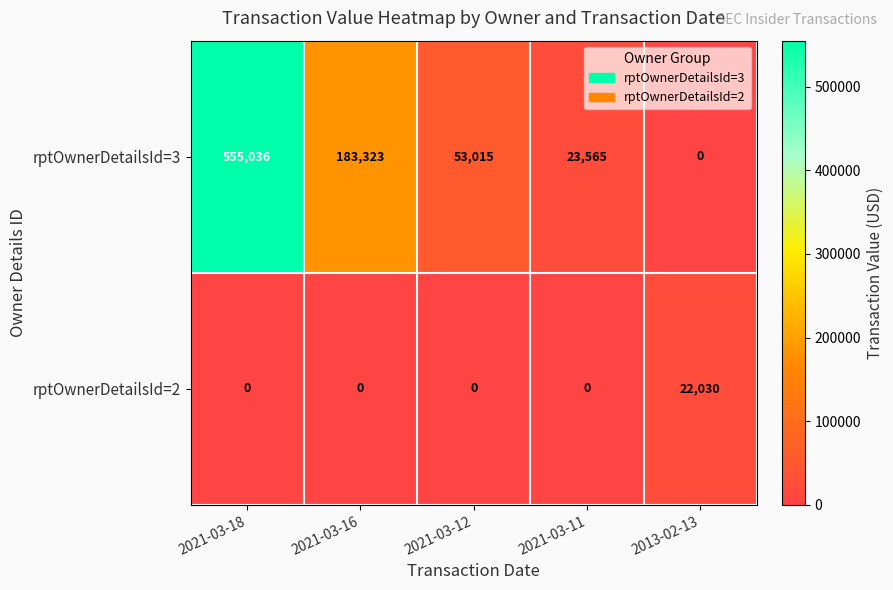

Which series changed the most between 2021-03-18 and 2021-03-11?

rptOwnerDetailsId=3